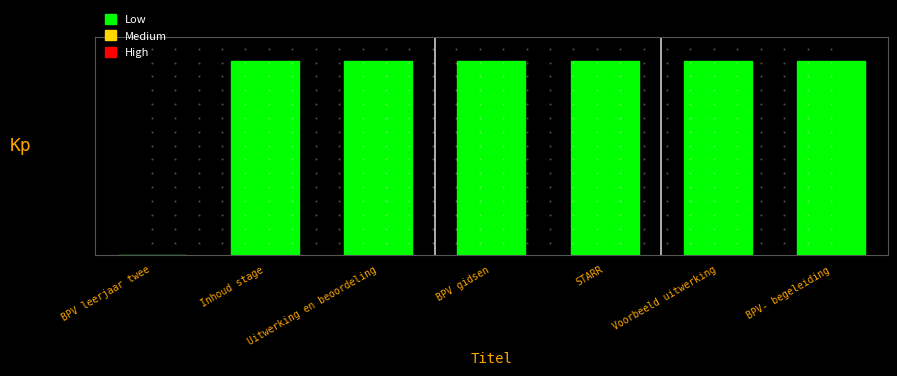

Reading right to left, extract all data points from this chart.

8.0	8.0	8.0	8.0	8.0	8.0	0.0